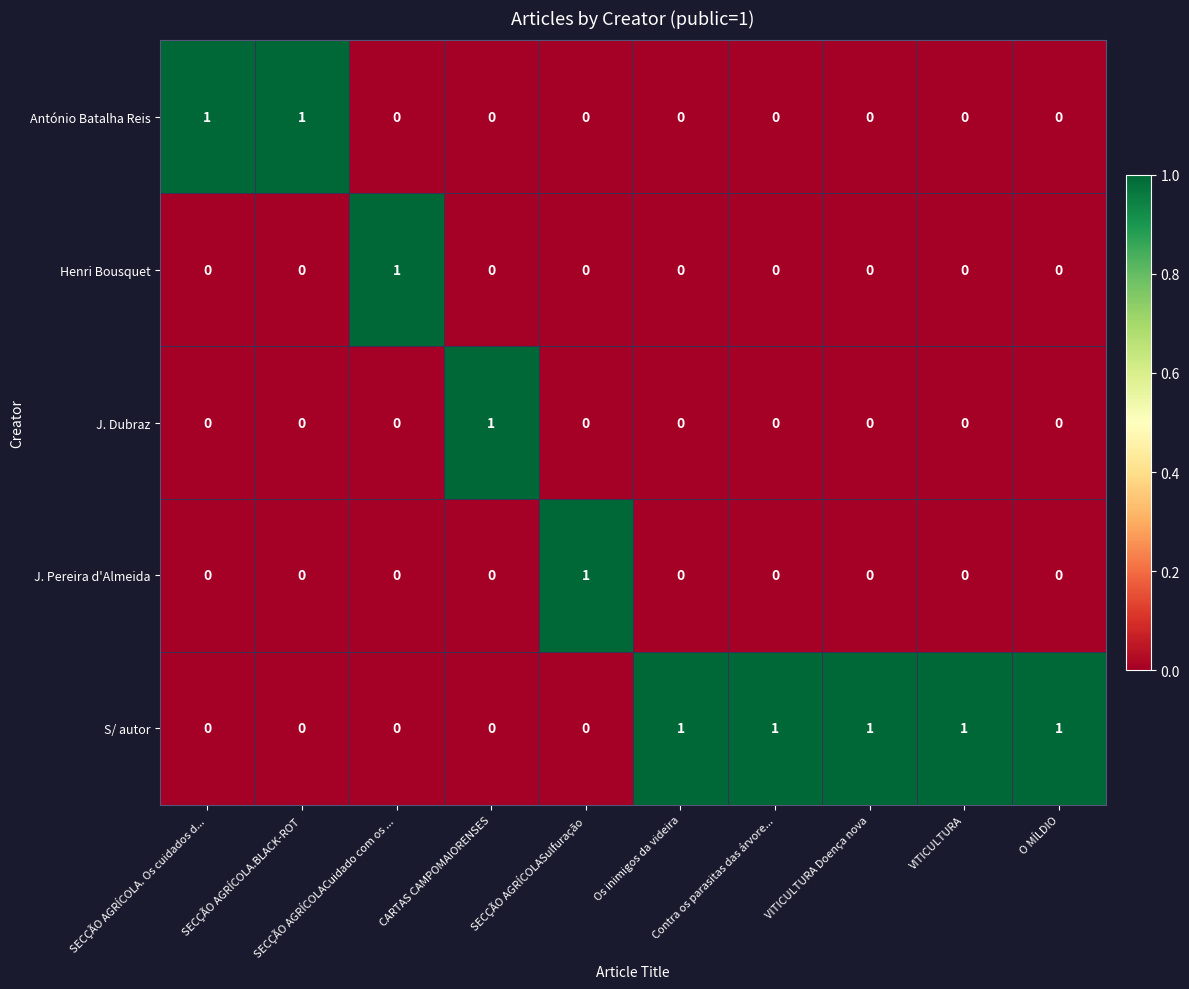

How many series are shown in this chart?

5